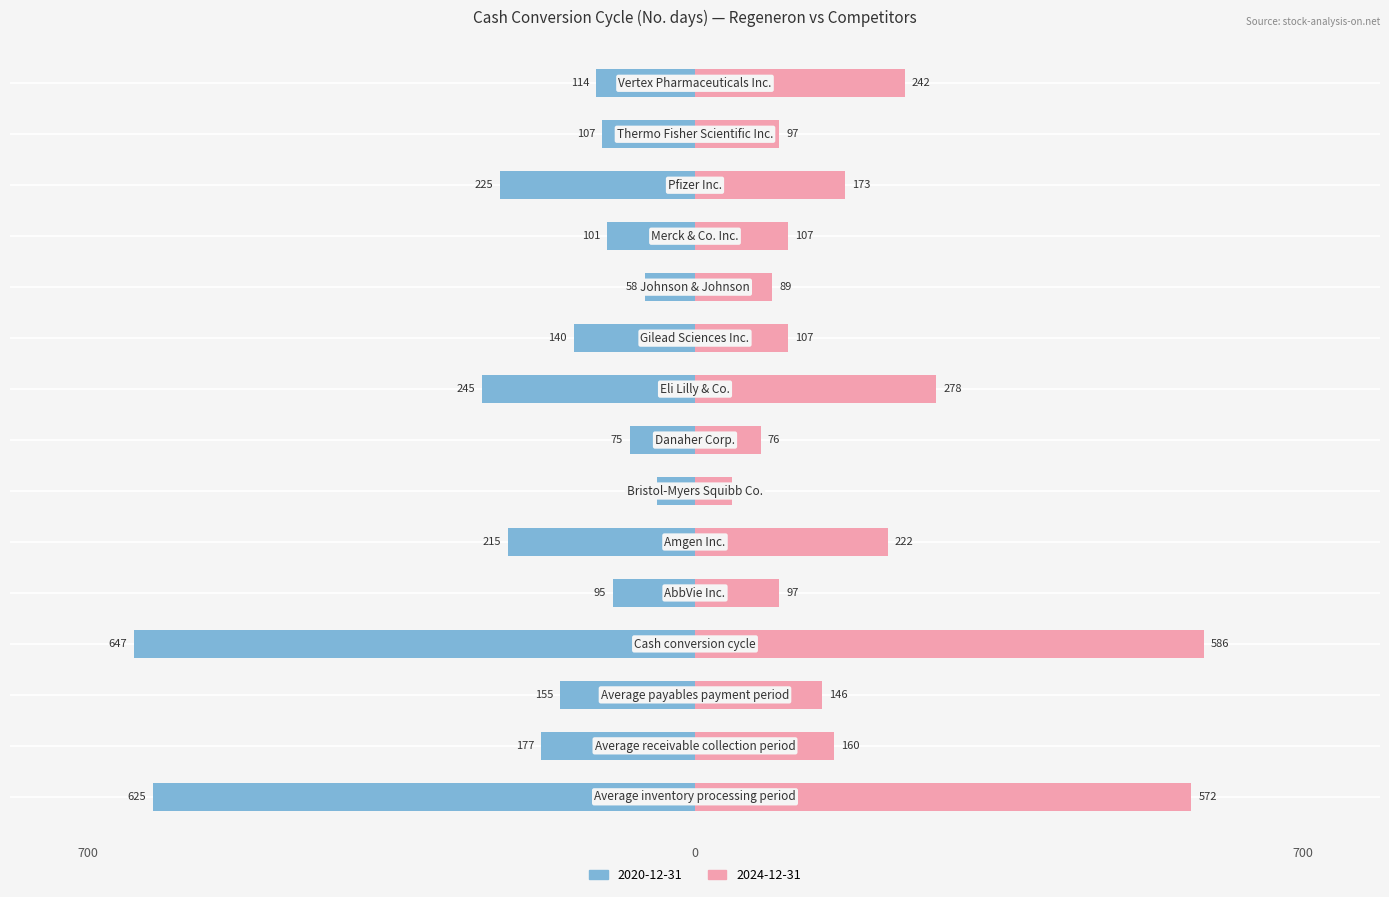

What is the total value across all series at Thermo Fisher Scientific Inc.?

-10